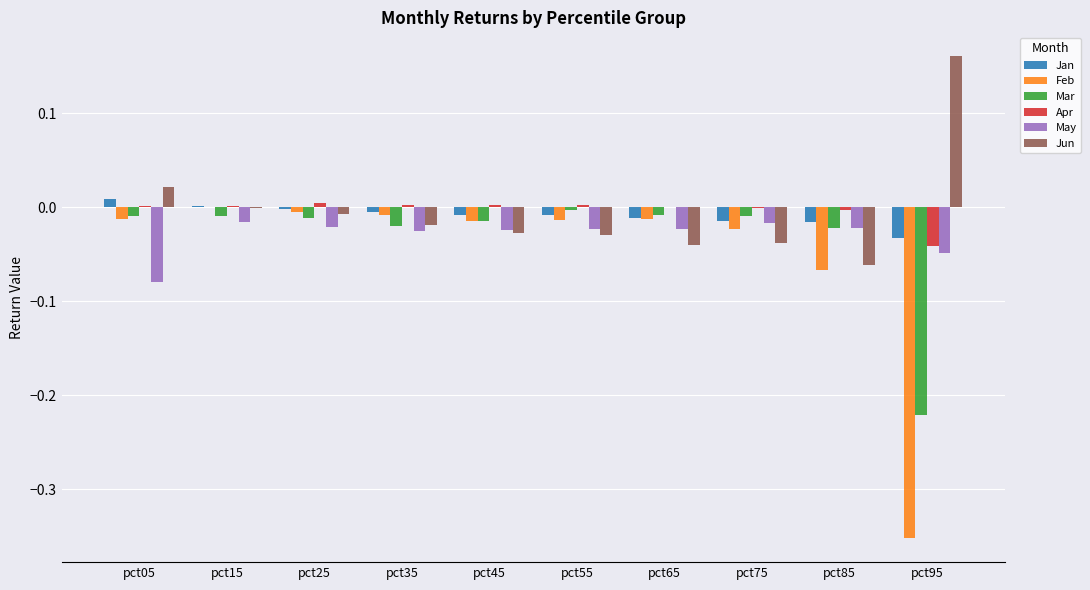

How many distinct data groups are displayed?

6